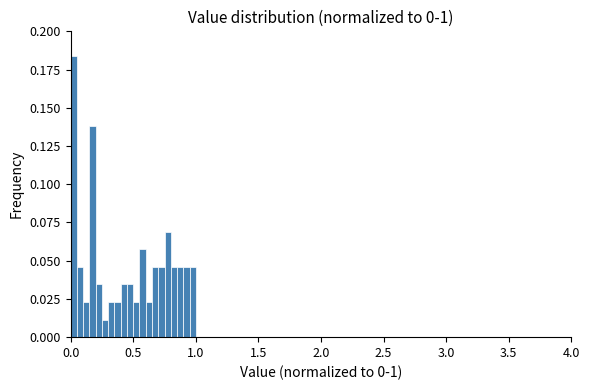

Around what value on the x-axis is the tallest bar? Give the approximate position of its centre, as read against the axis.

0.05